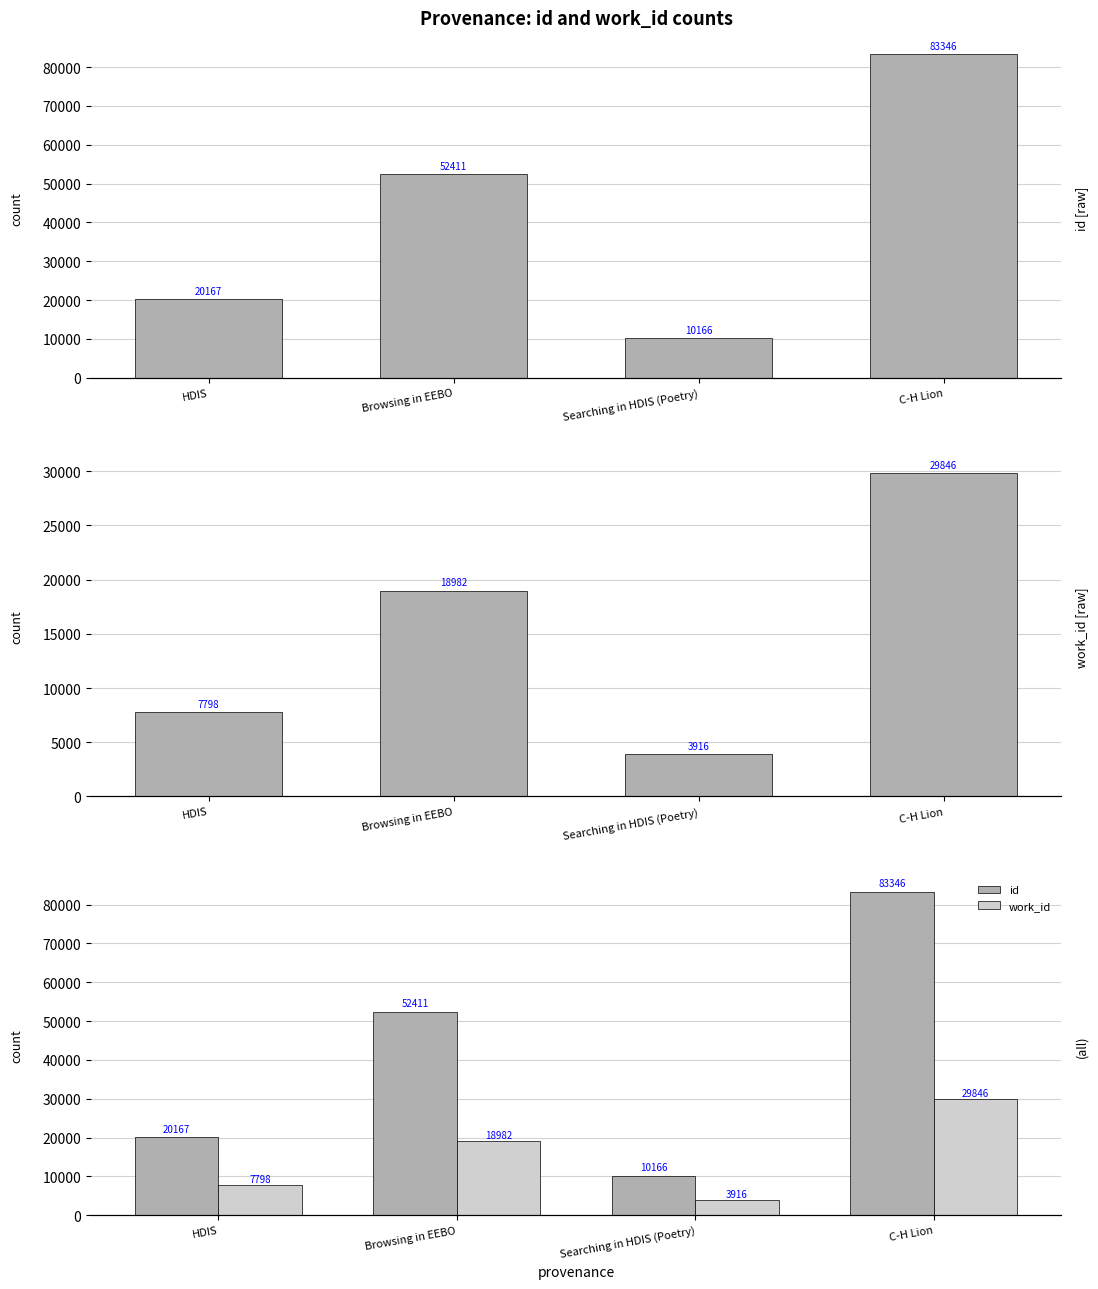

The value of work_id at Browsing in EEBO is 18982. True or false?

True